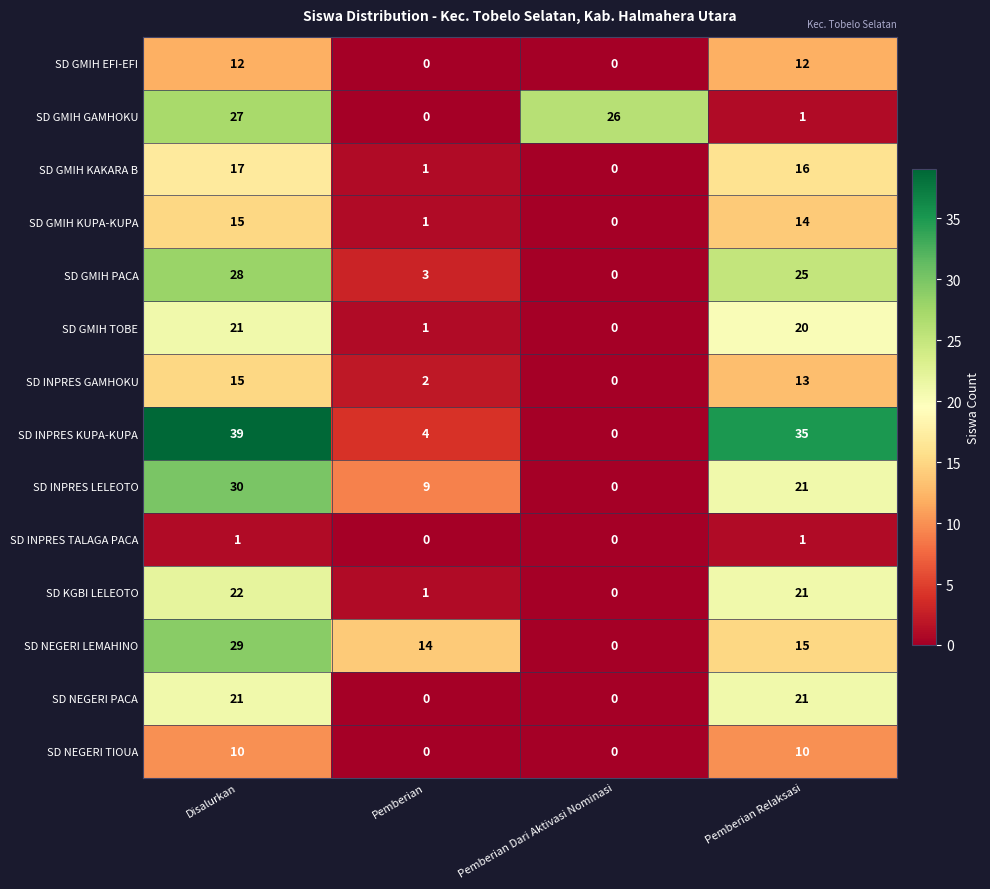

Which series has the largest total across all categories?

SD INPRES KUPA-KUPA